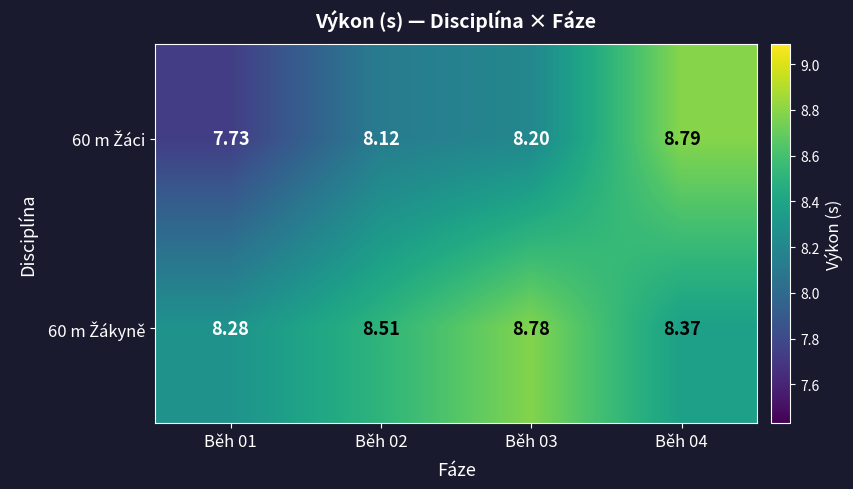

Count the number of categories in the chart.

4